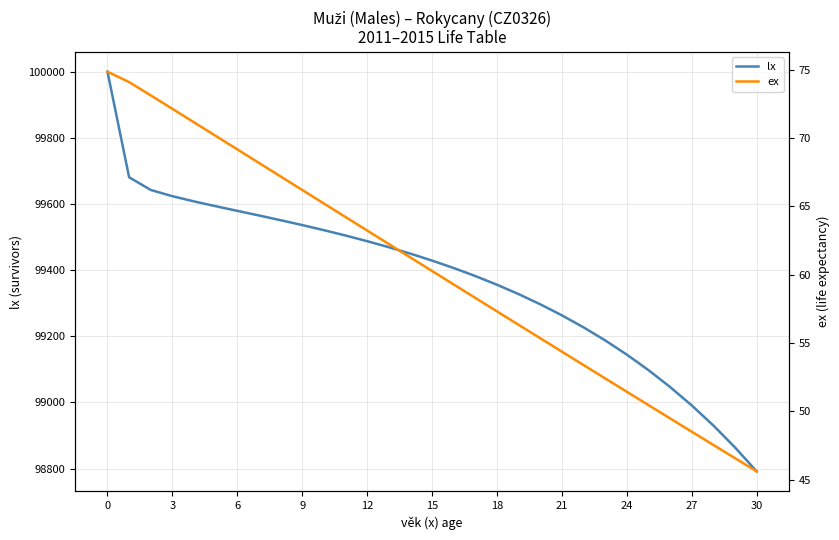

What is the minimum value shown in the chart?

45.6